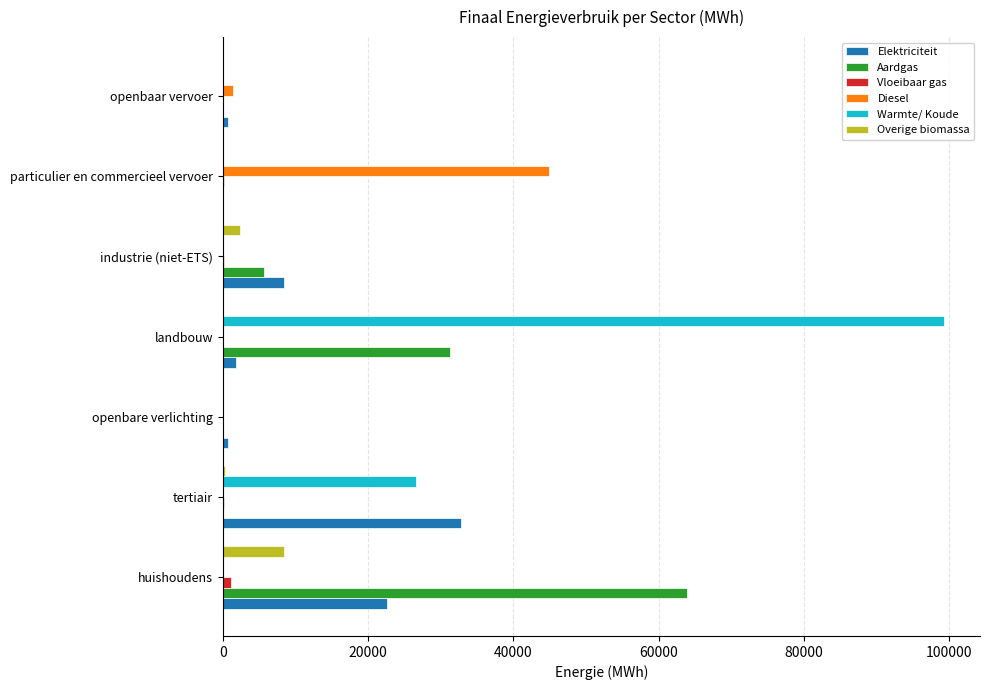

At which category is the sum across all series the highest?

landbouw